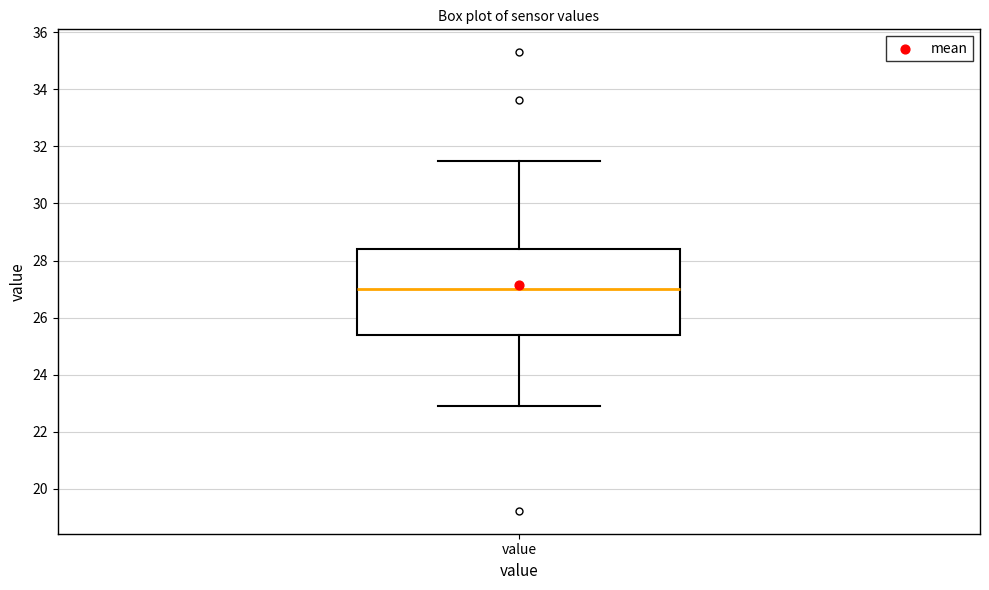

Where does the upper whisker of the box for value end on the y-axis? The values are not printed on the chart, so give them approximately, as read against the axis.

31.6